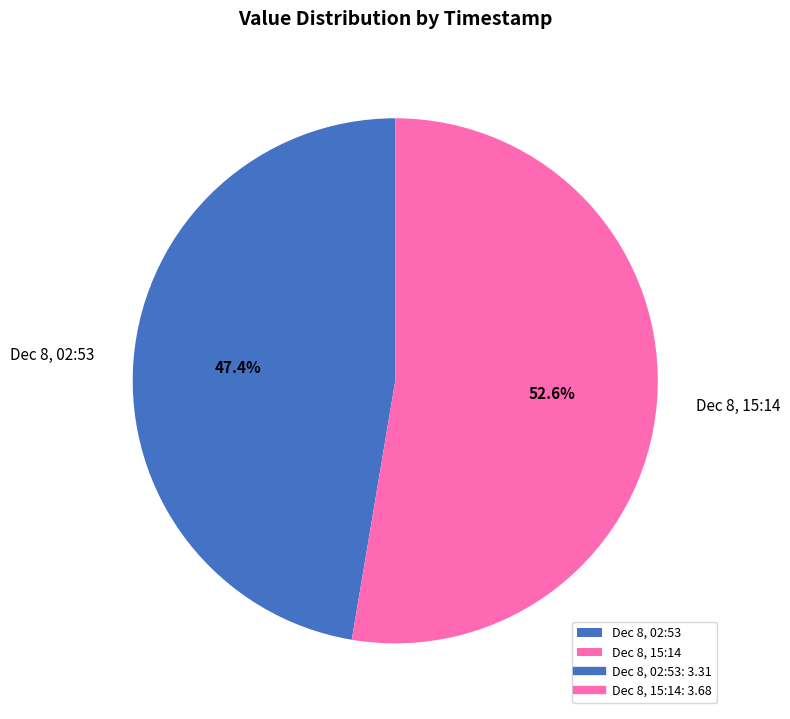

Rank the categories by value from lowest to highest.

Dec 8, 02:53, Dec 8, 15:14